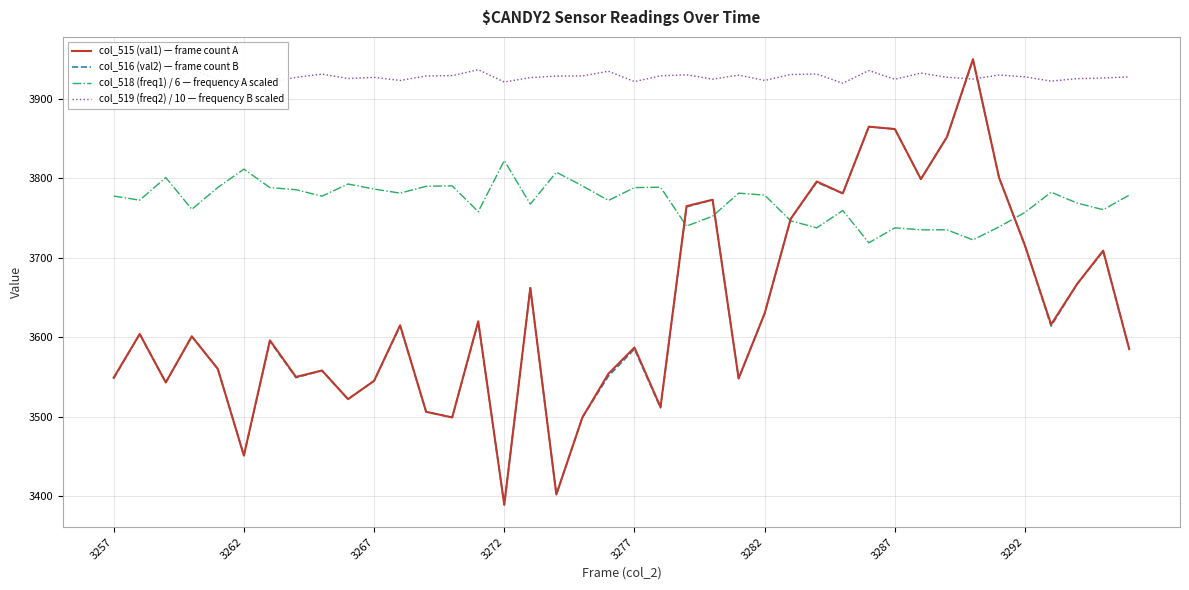

How many distinct data groups are displayed?

4